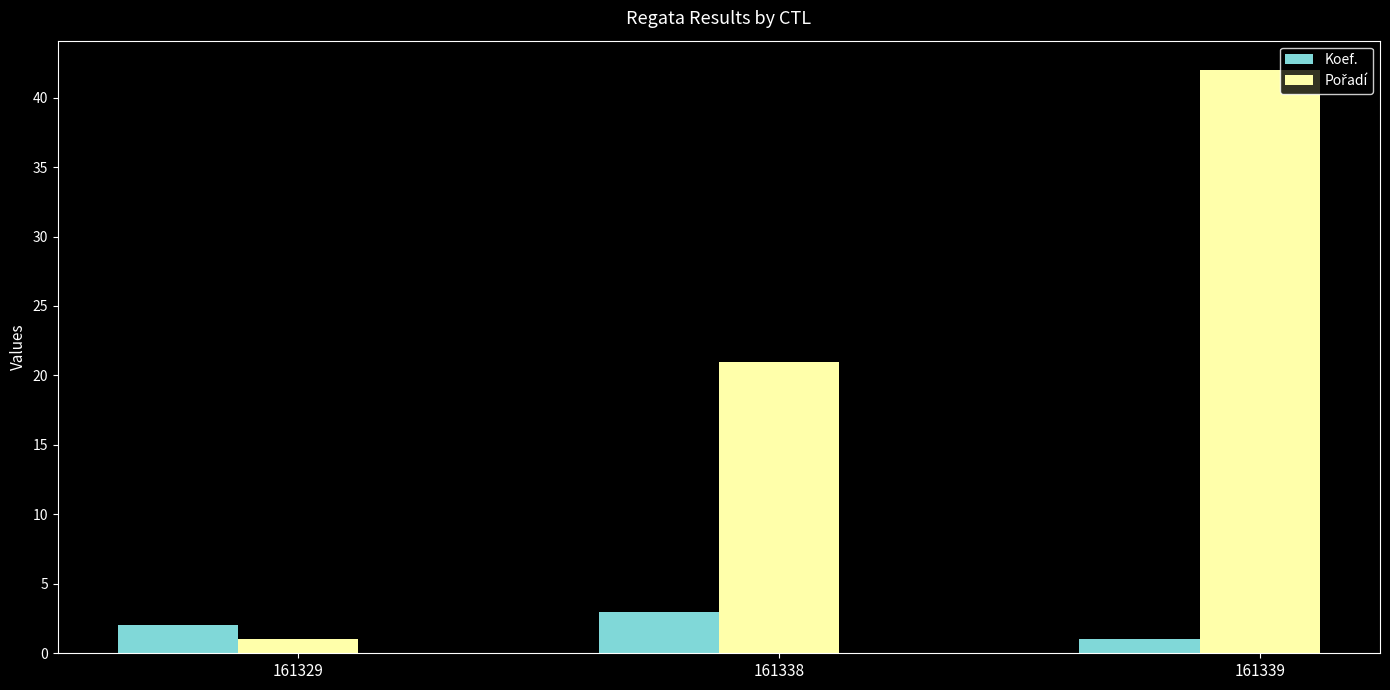

Which category has the lowest value in the Koef. series?

161339